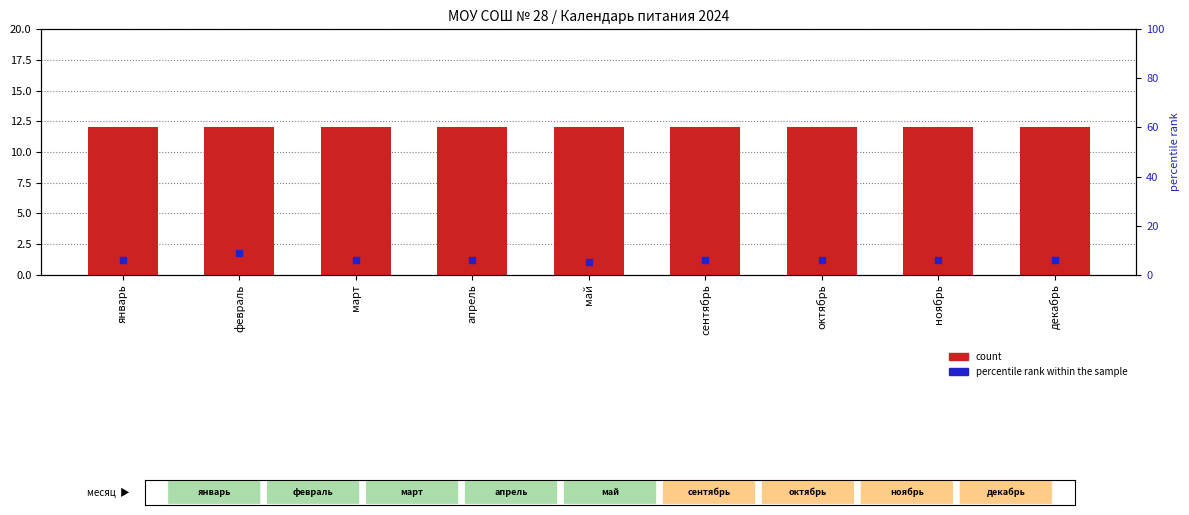

What are all the series names shown in the legend?

count, percentile rank within the sample